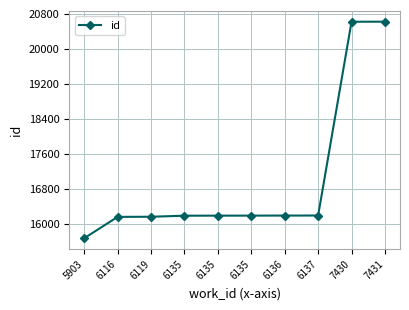

Is this an area chart (filled region under the line)?

No